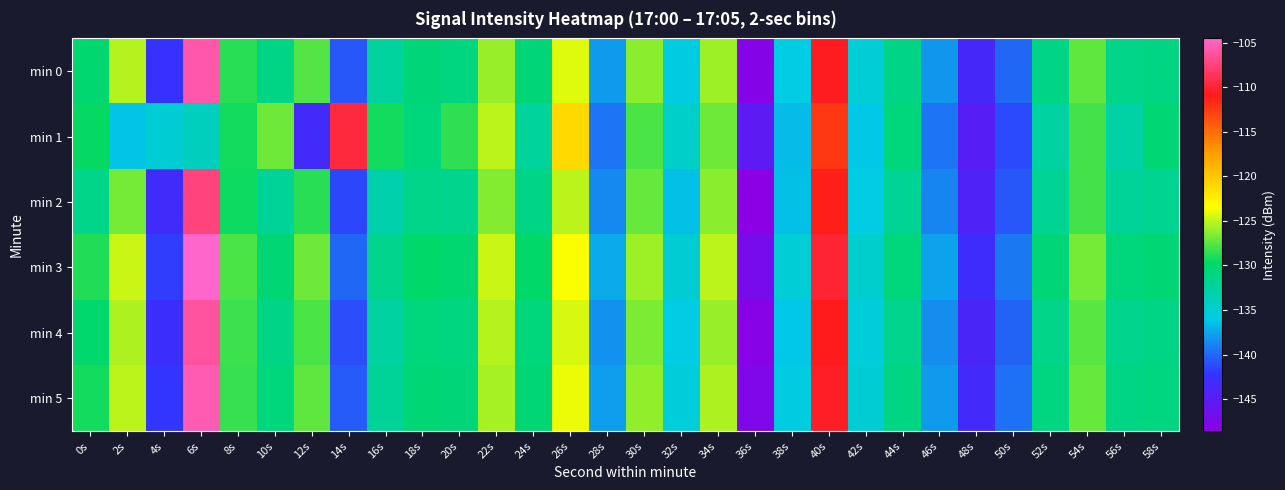

What is the difference between the highest and lowest values at 22s?

1.7